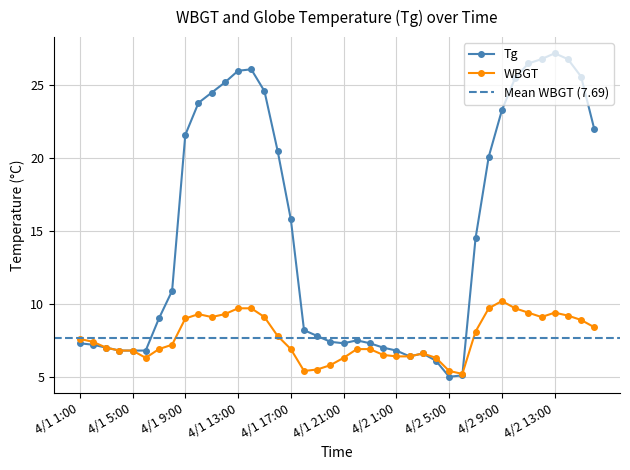

True or false: WBGT has more than 2 interior local peaks.

True